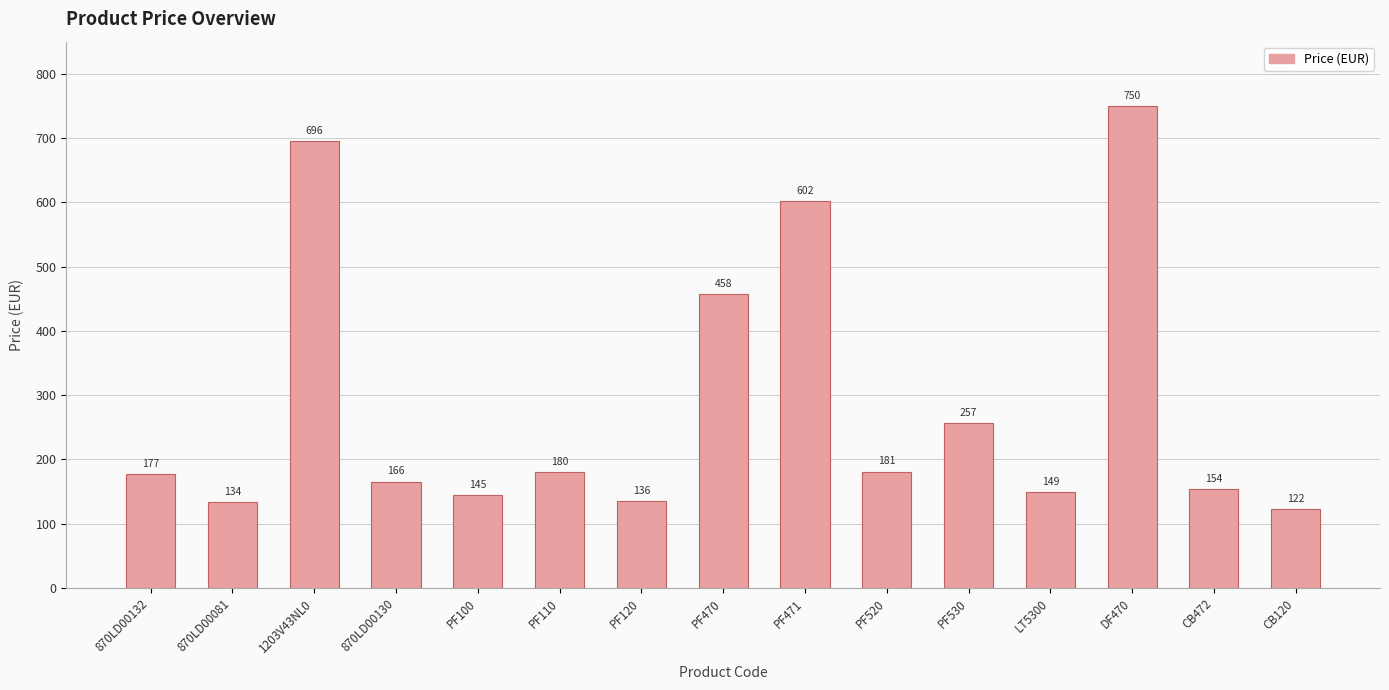

What is the minimum value shown in the chart?

122.4